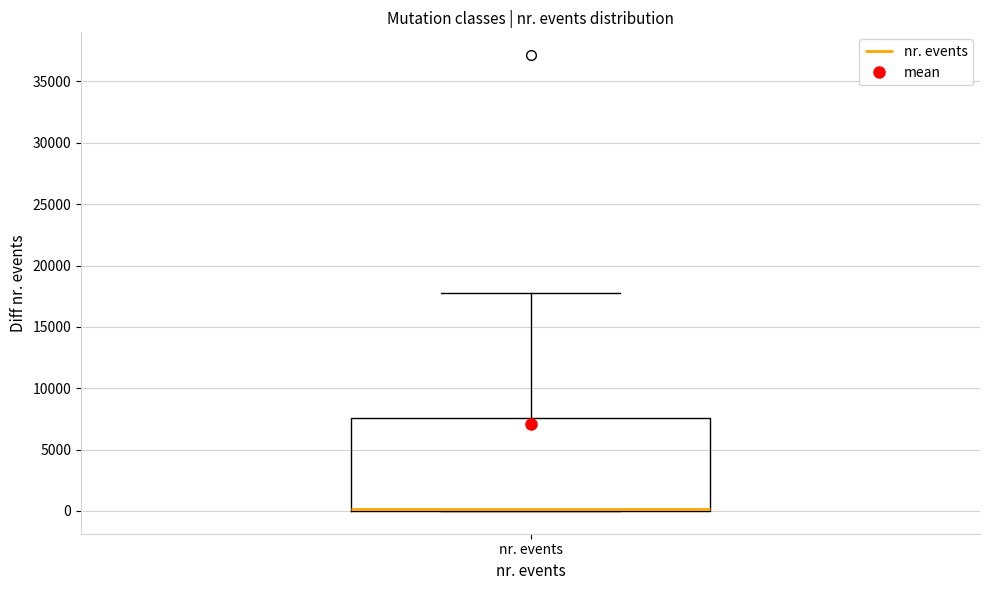

Transcribe this box plot: give where the median line is, the range the box spans, and where the two whiskers end, as read against the y-axis. The values are not printed on the chart, so give them approximately, as read against the axis.

median 0 (drawn on the box's lower edge), box 0 to 7500, whiskers 0 to 18000